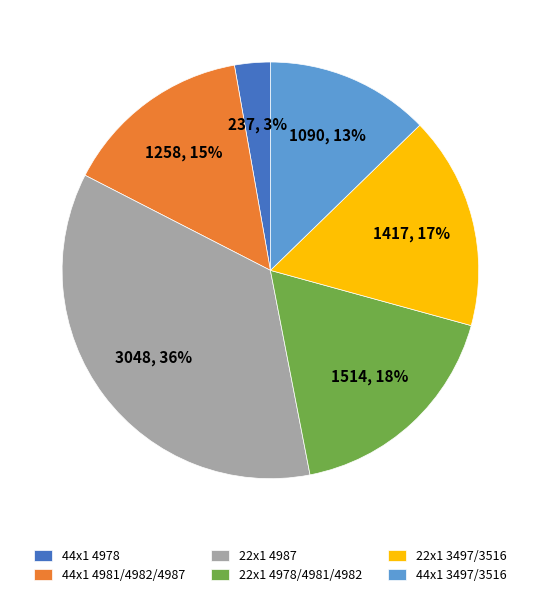

Is it true that 22x1 4987 is 28% of the pie?

False